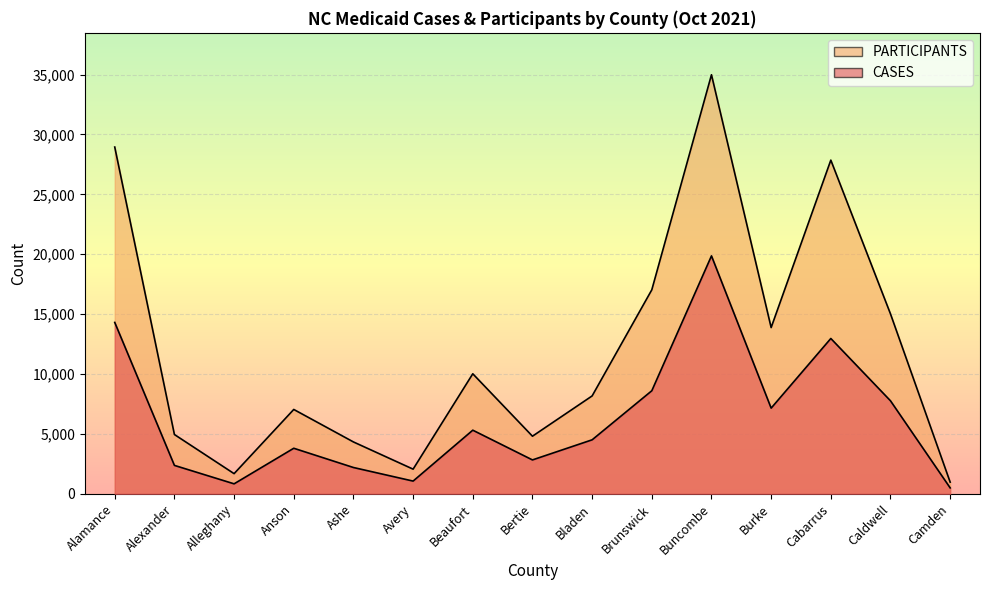

Is the value of CASES at Bladen greater than the value of PARTICIPANTS at Cabarrus?

No